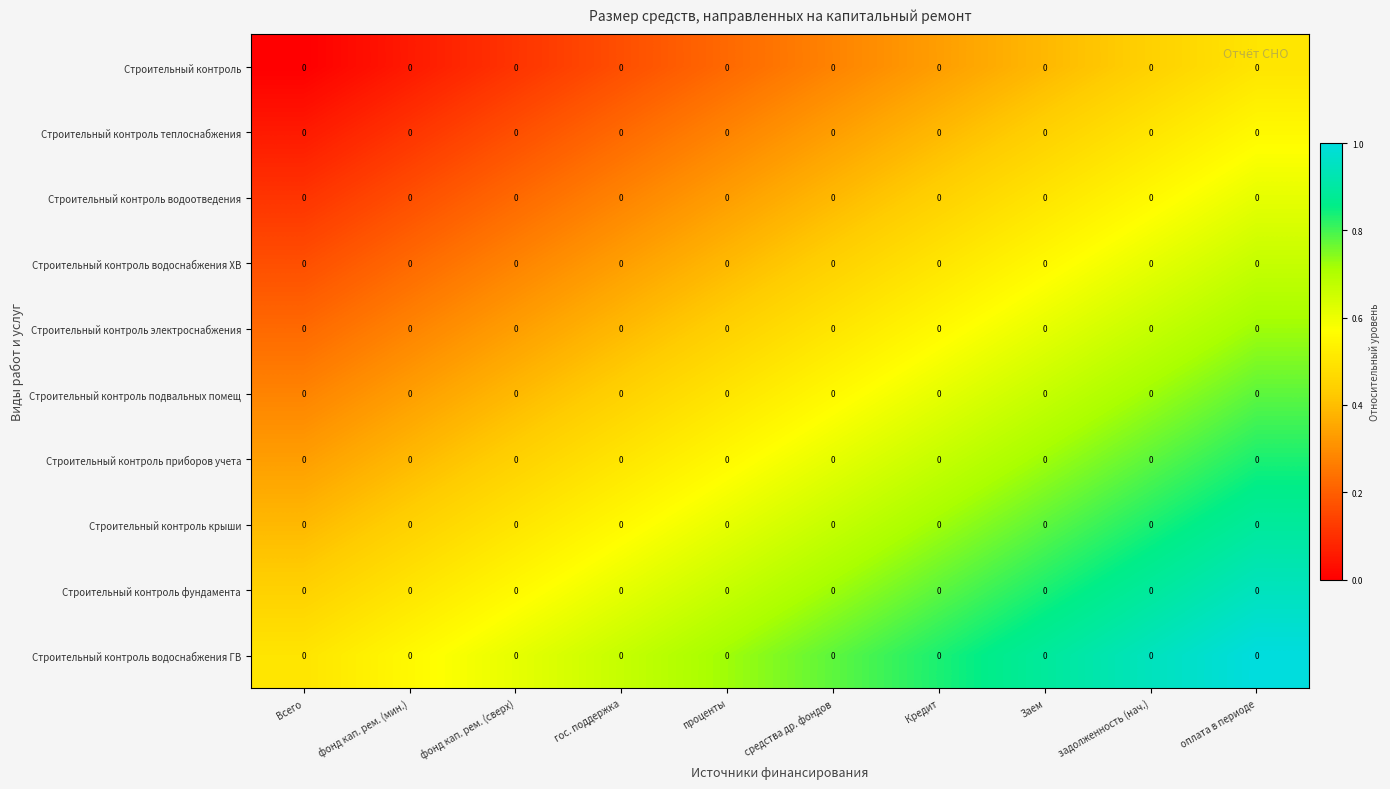

Which category has the highest value across all series?

оплата в периоде